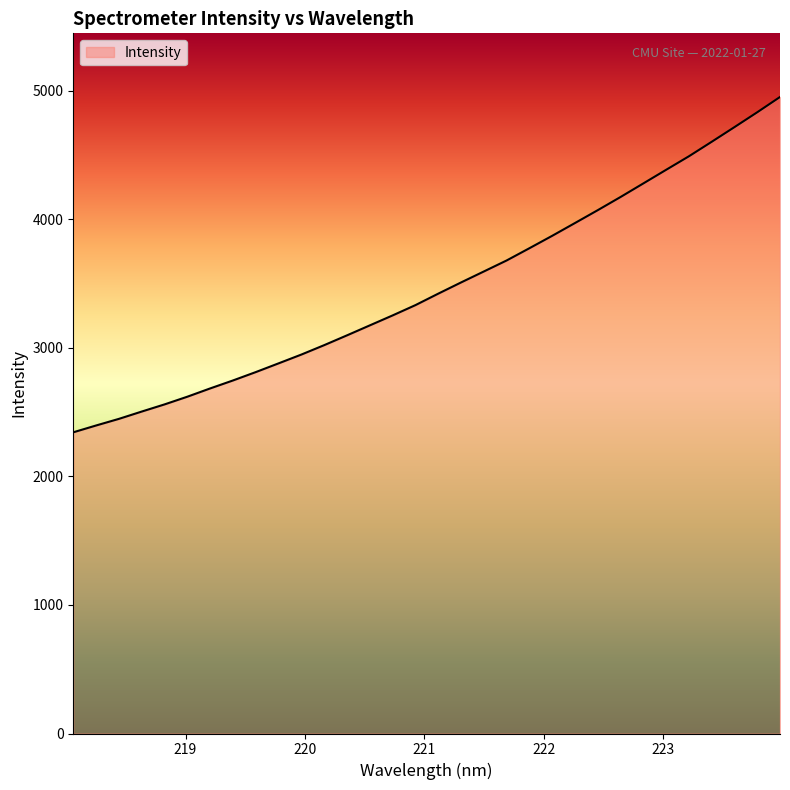

What is the greatest value displayed?

4952.7